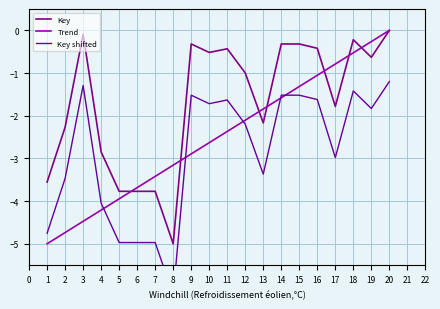

Which series has the largest range (max minus min)?

Key